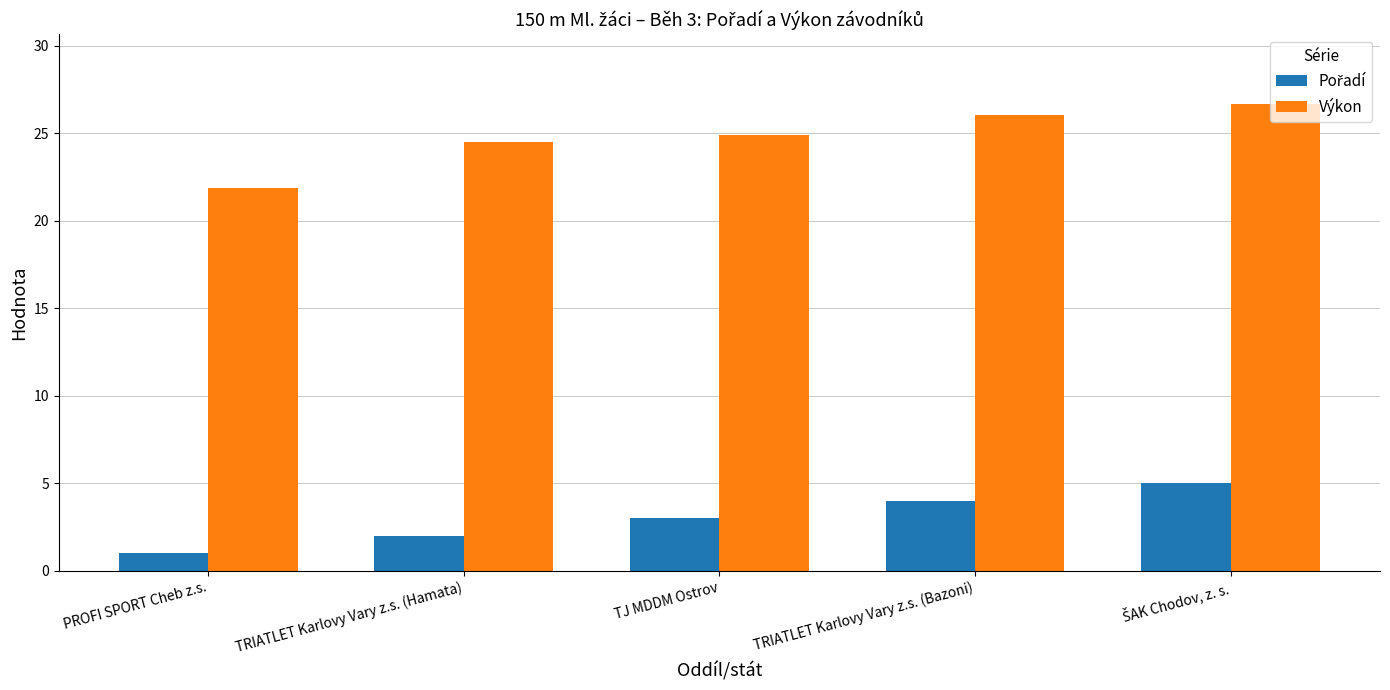

How many data points in Výkon are less than 24?

1